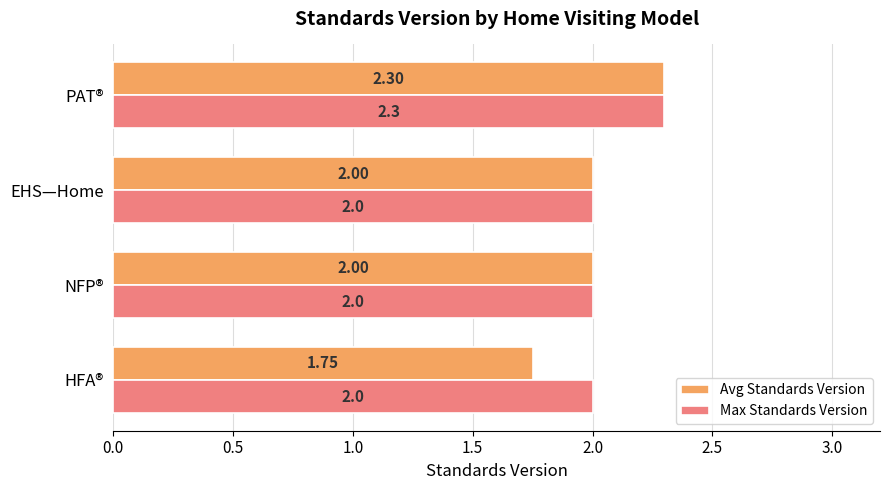

Which category has the highest value in the Max Standards Version series?

PAT®